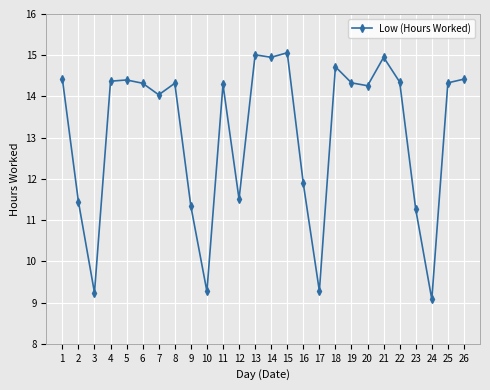

At which label does the data first exceed 14?

1